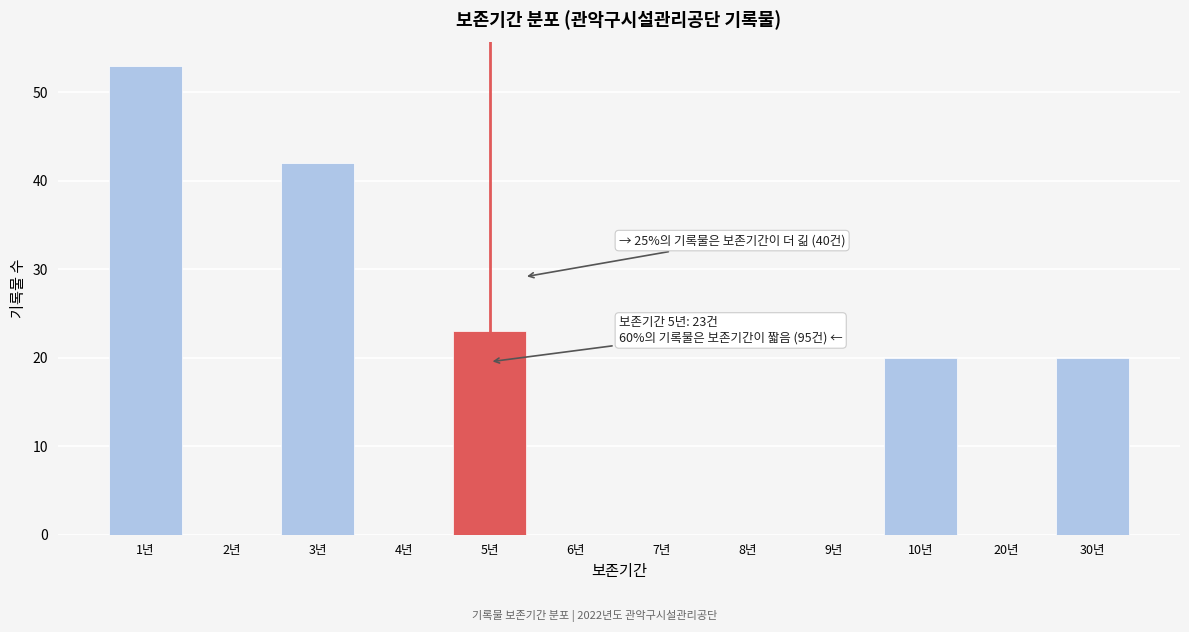

Reading left to right, extract all data points from this chart.

1년=53	2년=0	3년=42	4년=0	5년=23	6년=0	7년=0	8년=0	9년=0	10년=20	20년=0	30년=20